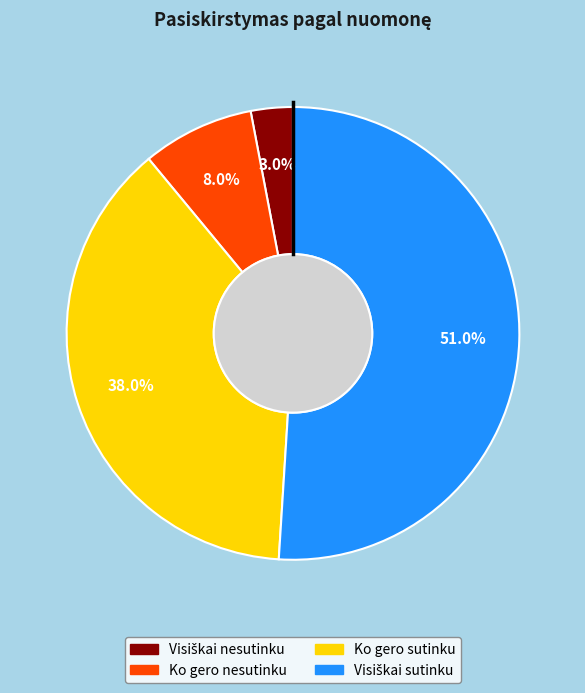

Does any single category account for the majority?

Yes